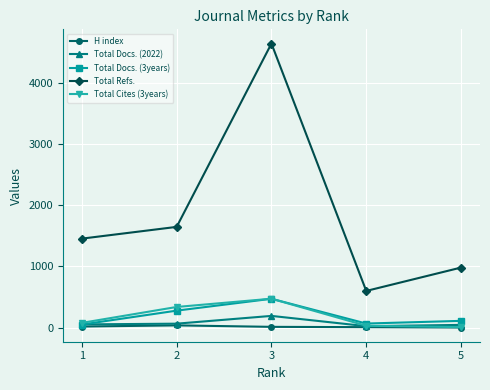

What is the maximum value shown in the chart?

4644